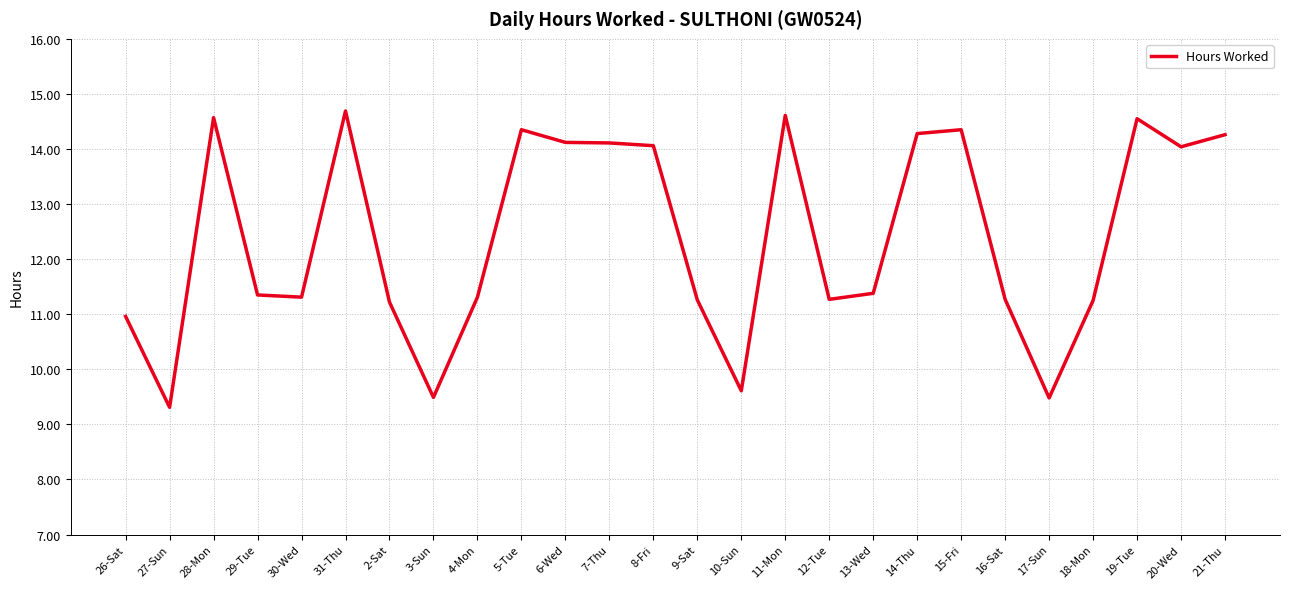

Read the value at 16-Sat.

11.3